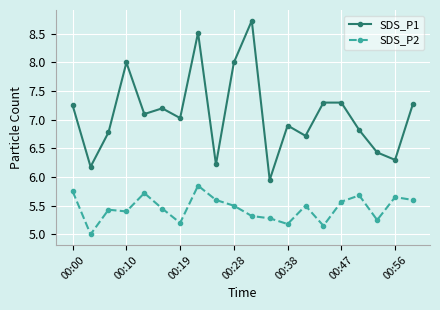

List the series in order of their overall mean, highest first.

SDS_P1, SDS_P2